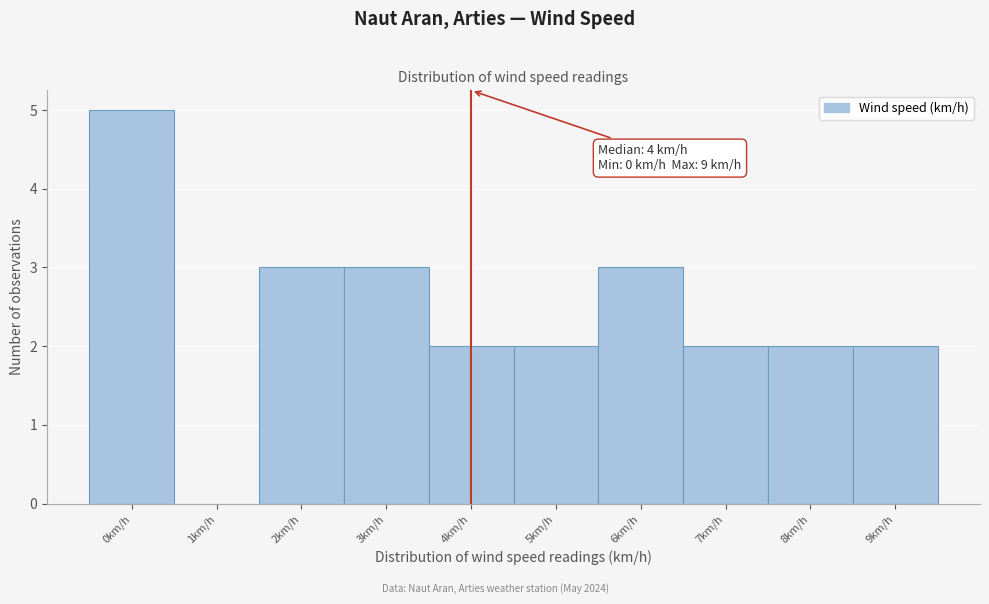

Over which range of the x-axis is the bar tallest?

-0.5 to 0.5